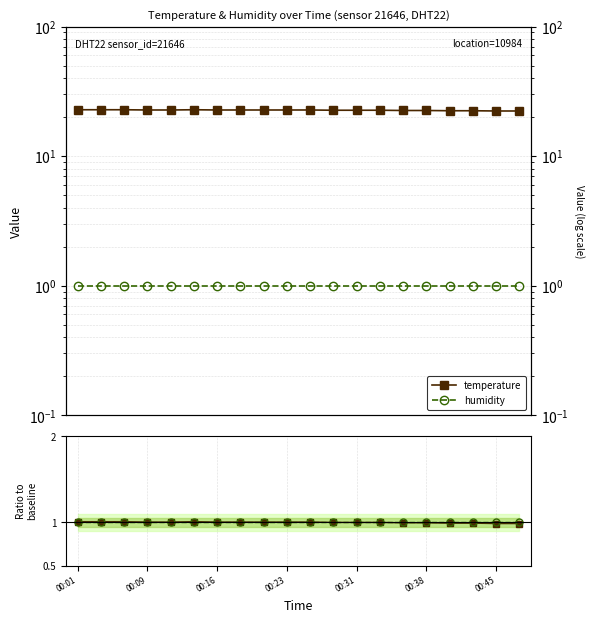

Is it true that humidity equals 0.6 at 00:23?

False